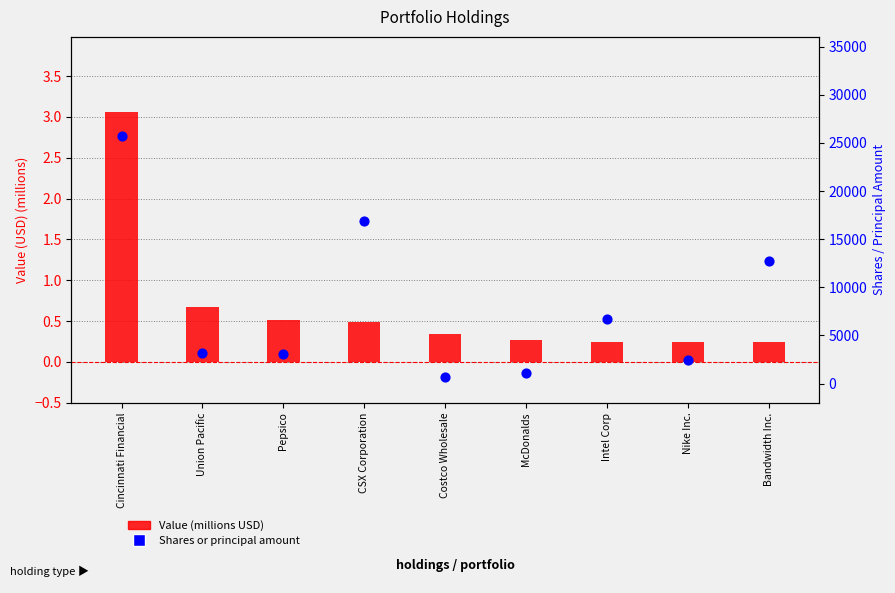

What are all the series names shown in the legend?

Value (millions USD), Shares or principal amount